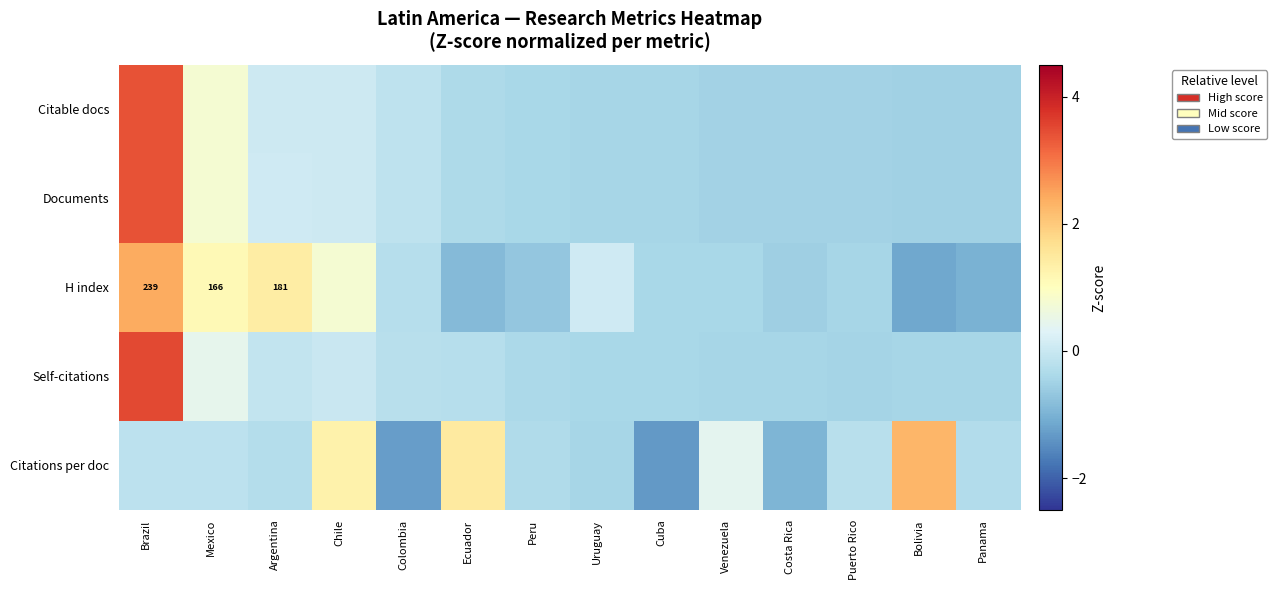

What is the difference between the Citable docs values at Cuba and Brazil?

3.8